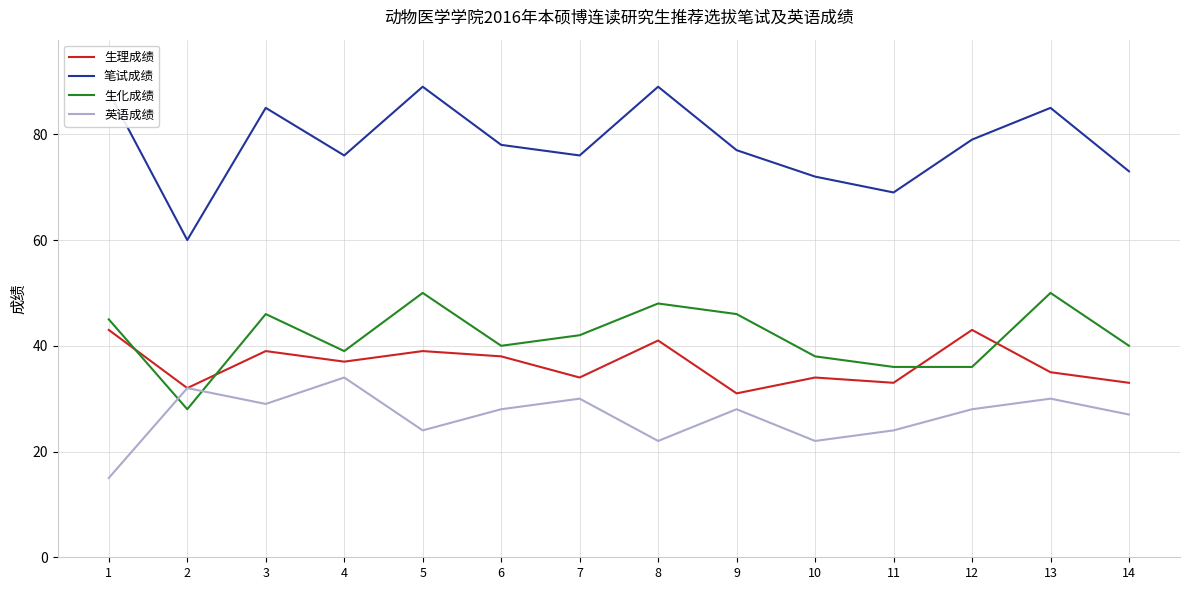

Reading left to right, transcribe all the data shown in this chart.

生理成绩: 1=43	2=32	3=39	4=37	5=39	6=38	7=34	8=41	9=31	10=34	11=33	12=43	13=35	14=33
笔试成绩: 1=88	2=60	3=85	4=76	5=89	6=78	7=76	8=89	9=77	10=72	11=69	12=79	13=85	14=73
生化成绩: 1=45	2=28	3=46	4=39	5=50	6=40	7=42	8=48	9=46	10=38	11=36	12=36	13=50	14=40
英语成绩: 1=15	2=32	3=29	4=34	5=24	6=28	7=30	8=22	9=28	10=22	11=24	12=28	13=30	14=27